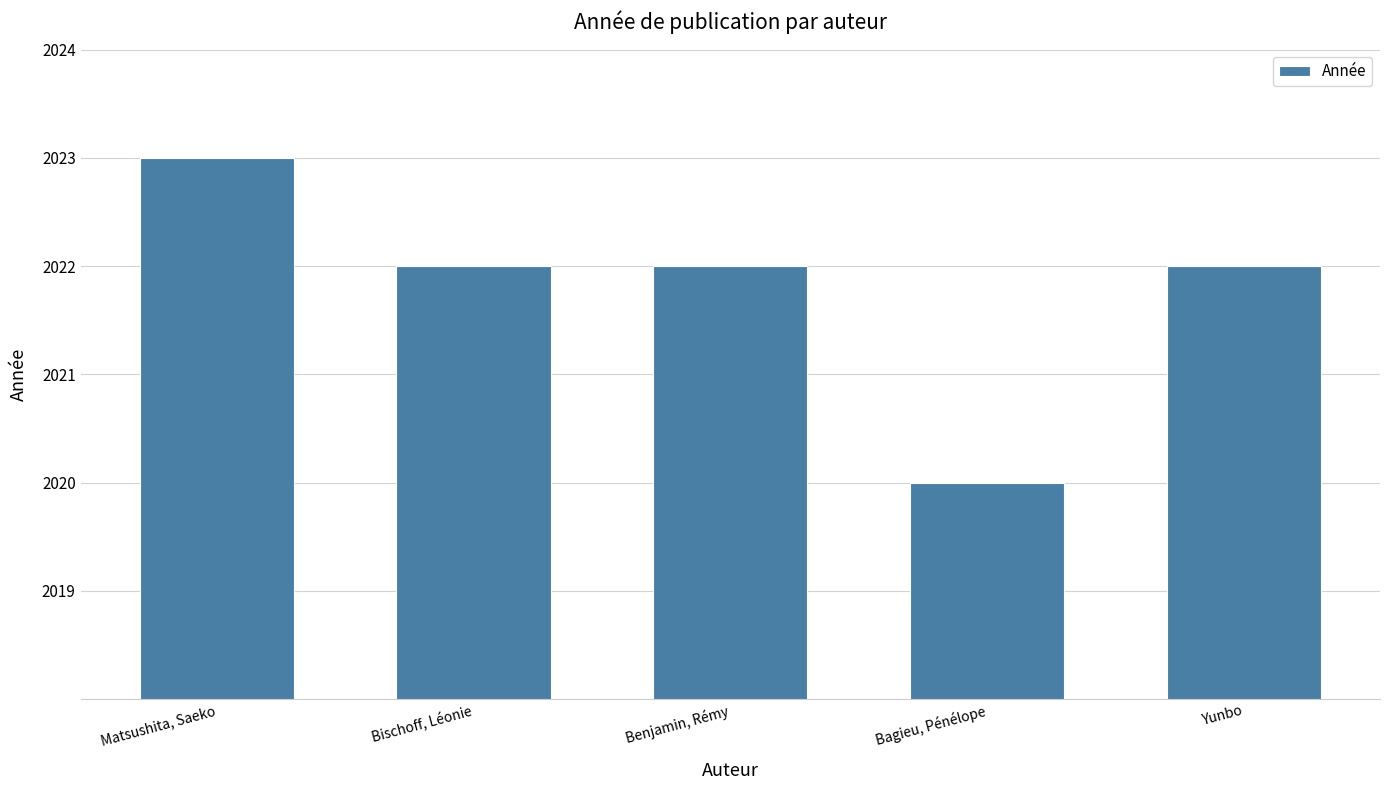

What is the label of the 2nd bar from the right?

Bagieu, Pénélope